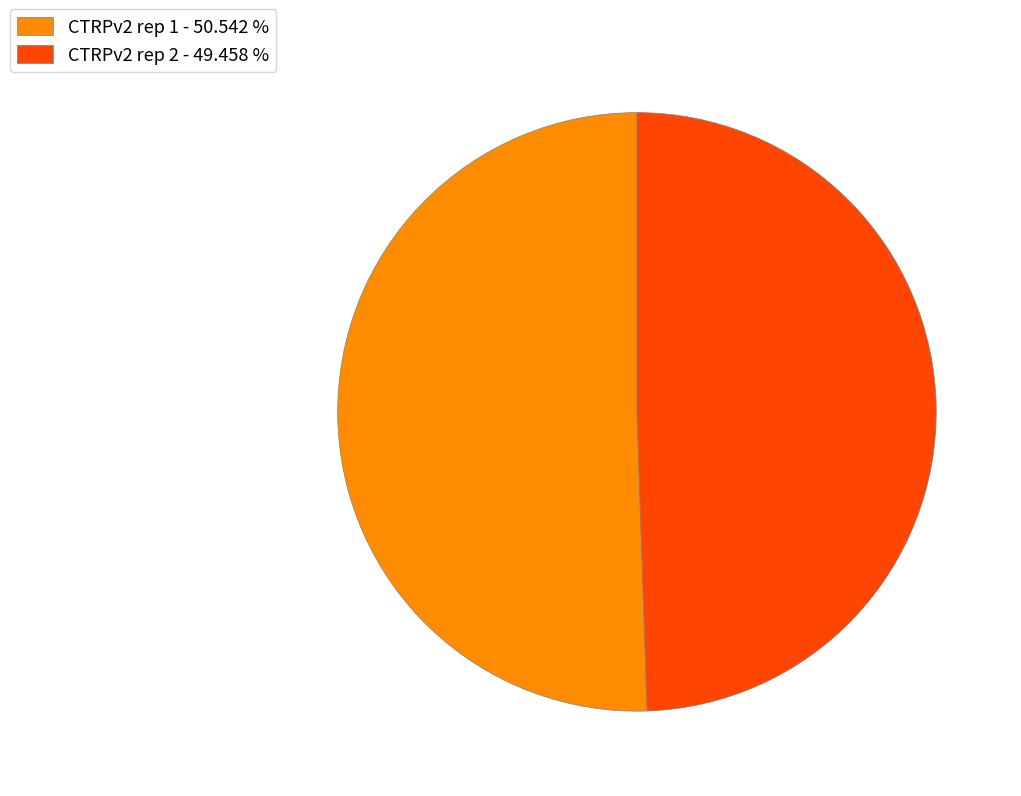

Is the sum of CTRPv2 rep 1 - 50.542 % and CTRPv2 rep 2 - 49.458 % greater than half?

Yes